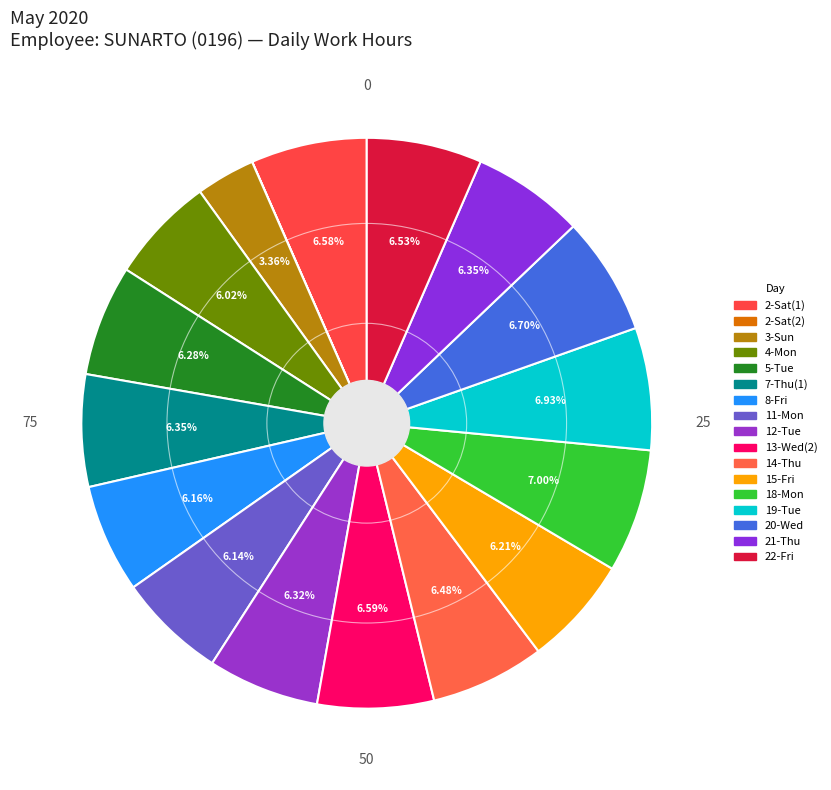

To the nearest percent, what is the difference between the largest and smallest slice percentages?

7%